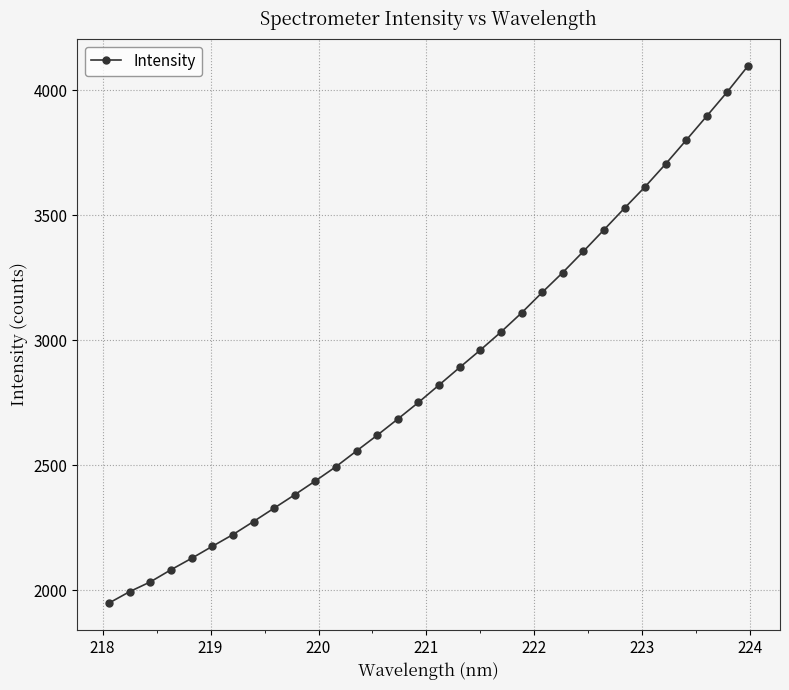

How many lines are shown in the chart?

1